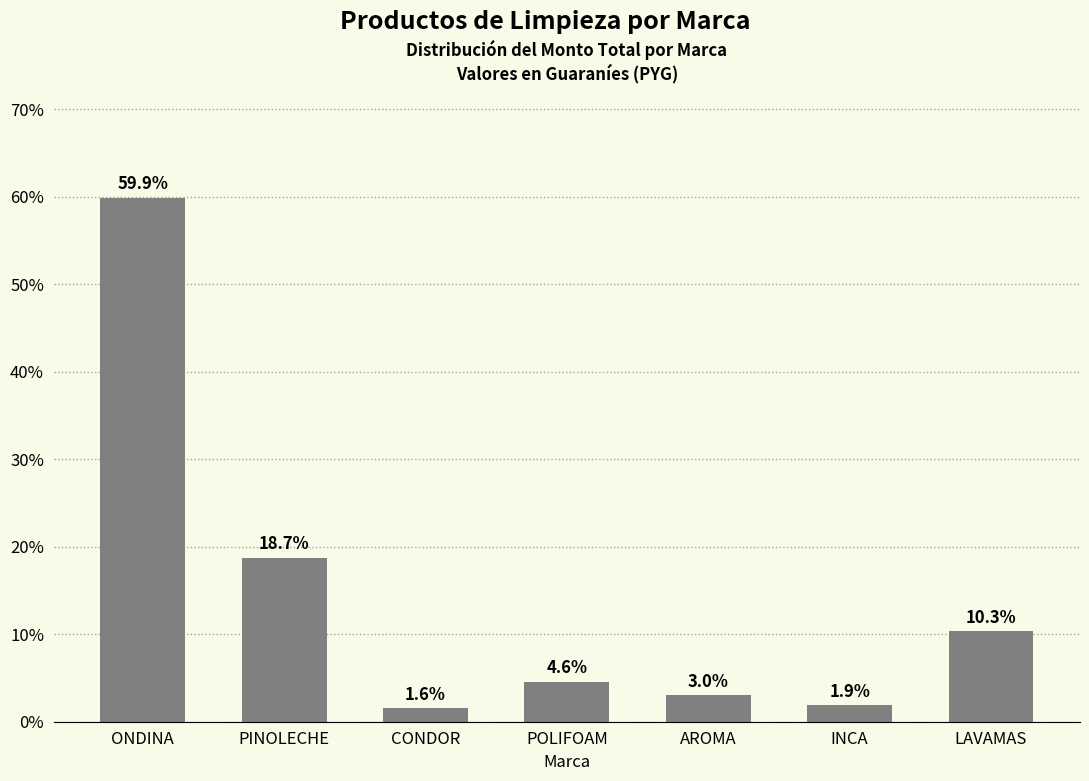

What is the sum of all values?

100.0